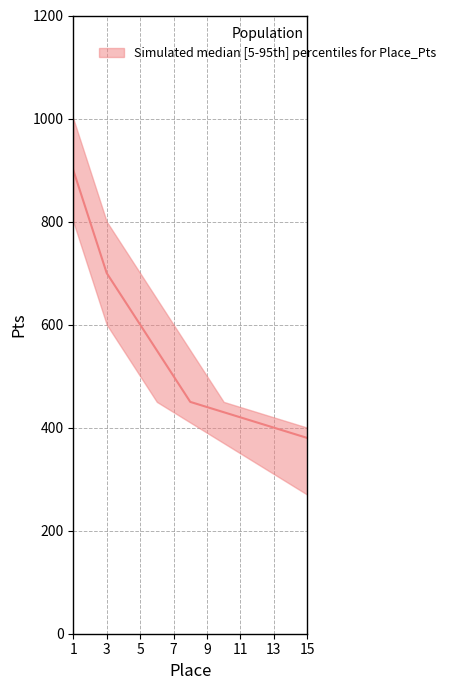

What is the spread (max minus min) of values at 8?

140